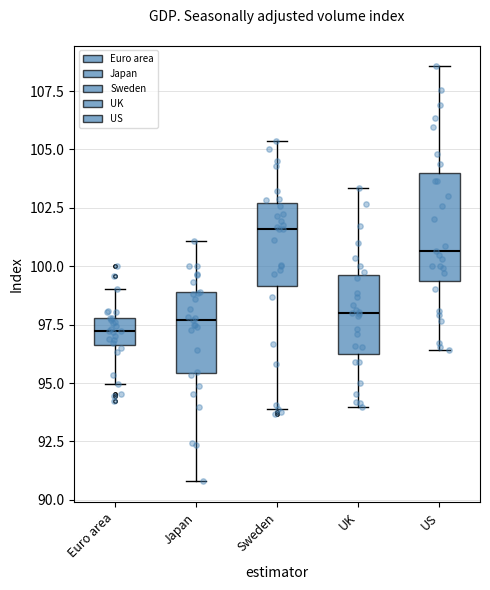

Which box is the tallest, from its lower edge to its upper edge?

US